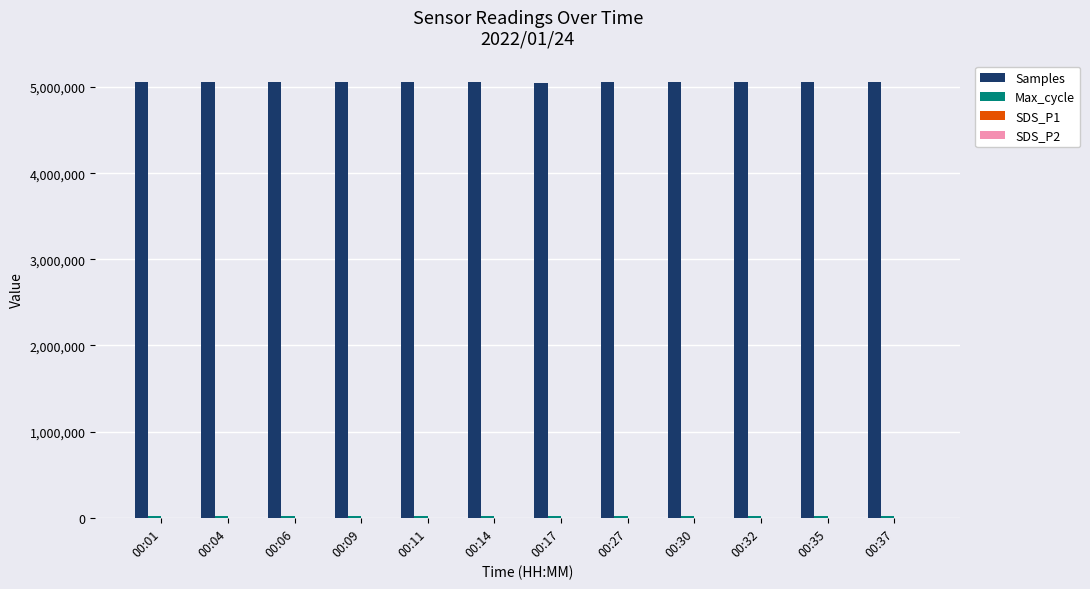

The value of Samples at 00:01 is 2060493.7. True or false?

False